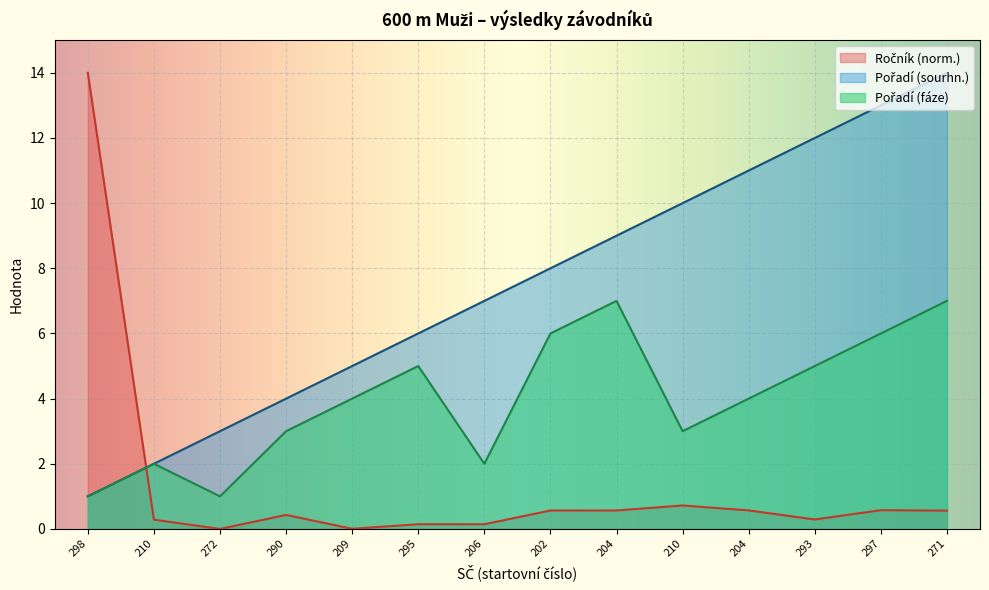

What is the highest value of the Ročník series?

14.0